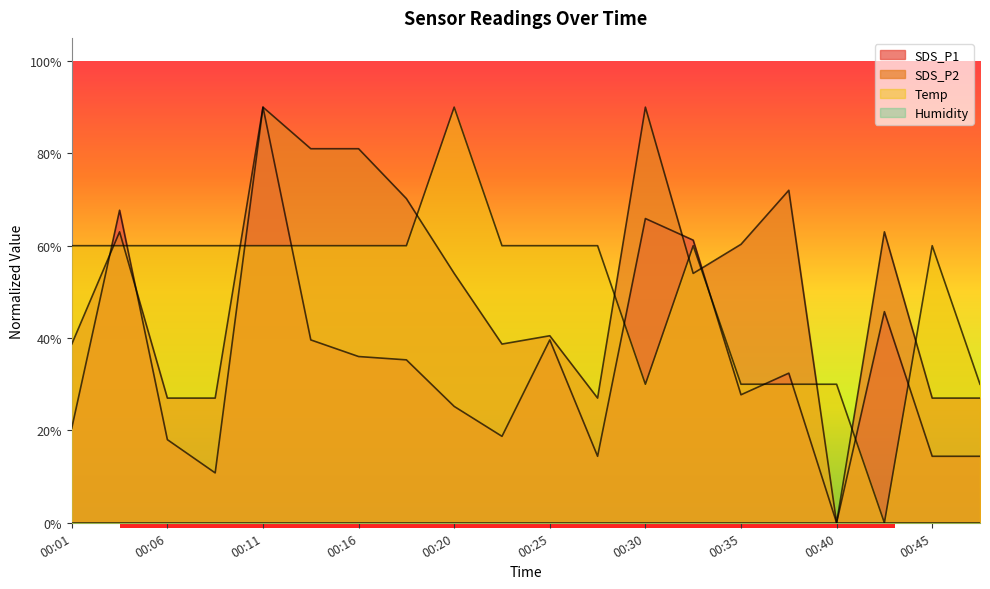

How many SDS_P1 values are between 0 and 1?

20